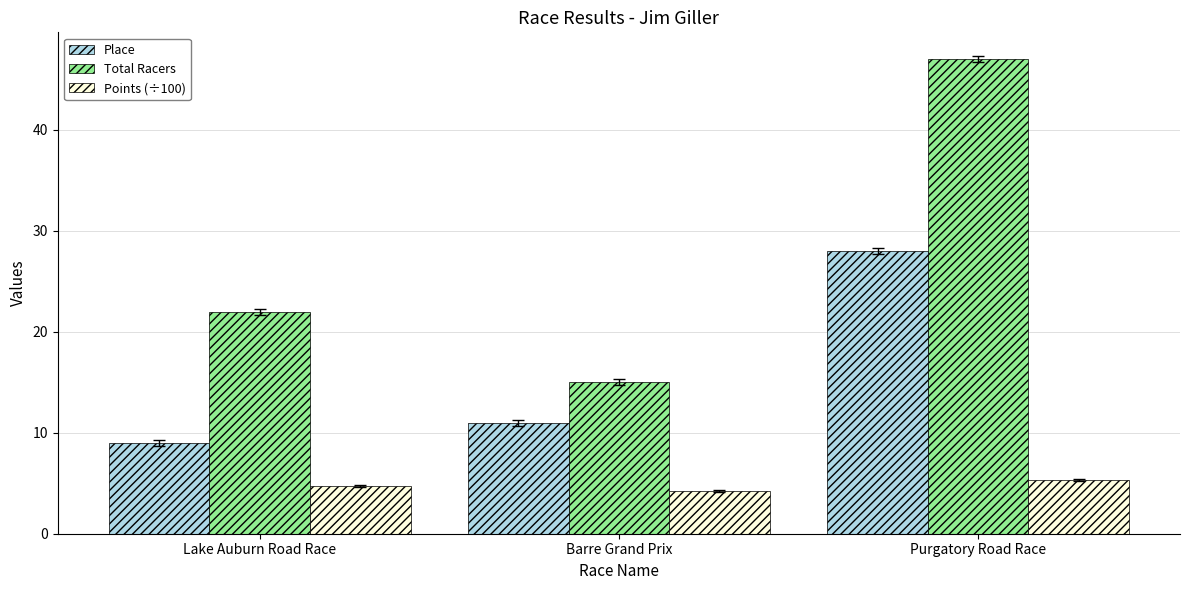

What is the smallest value displayed?

4.2